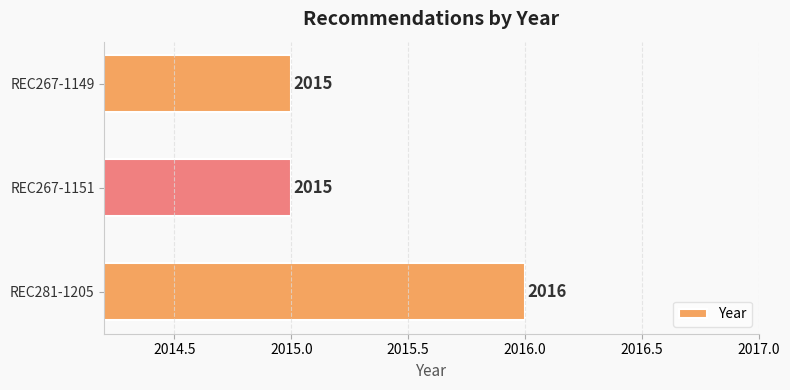

Count the number of categories in the chart.

3